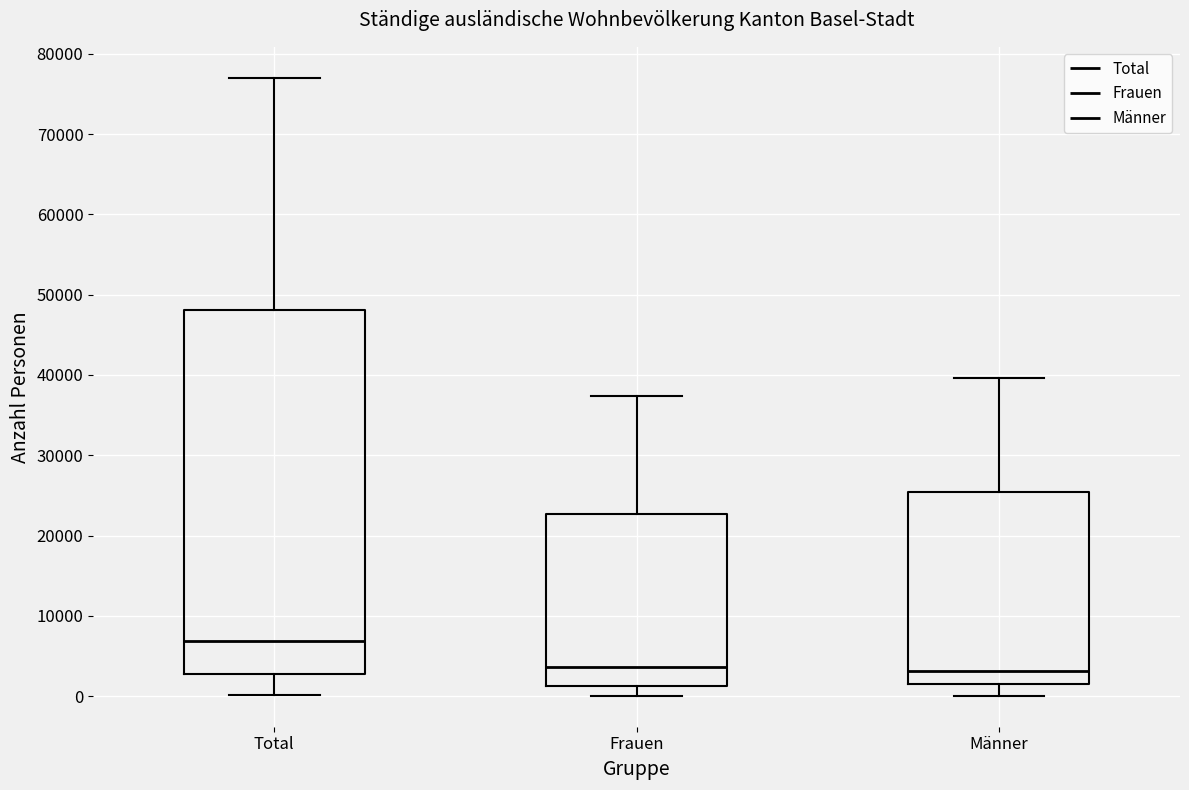

Where is the lower edge of the box for Männer on the y-axis? The values are not printed on the chart, so give them approximately, as read against the axis.

1000